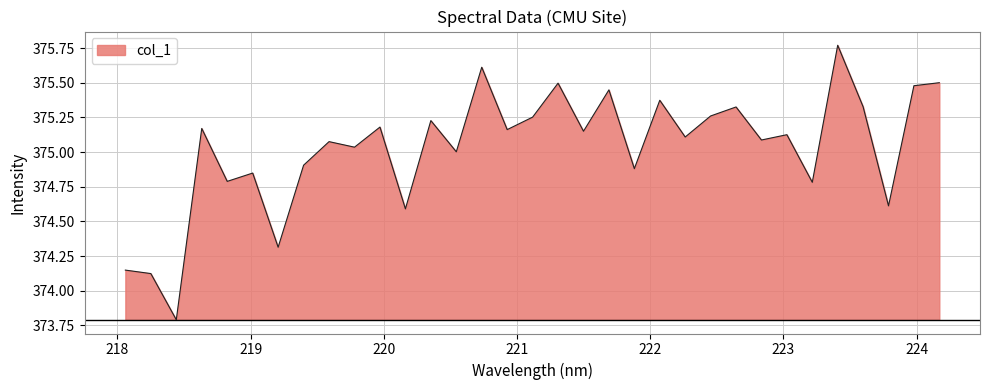

What is the difference between the second highest and second lowest values?

1.5